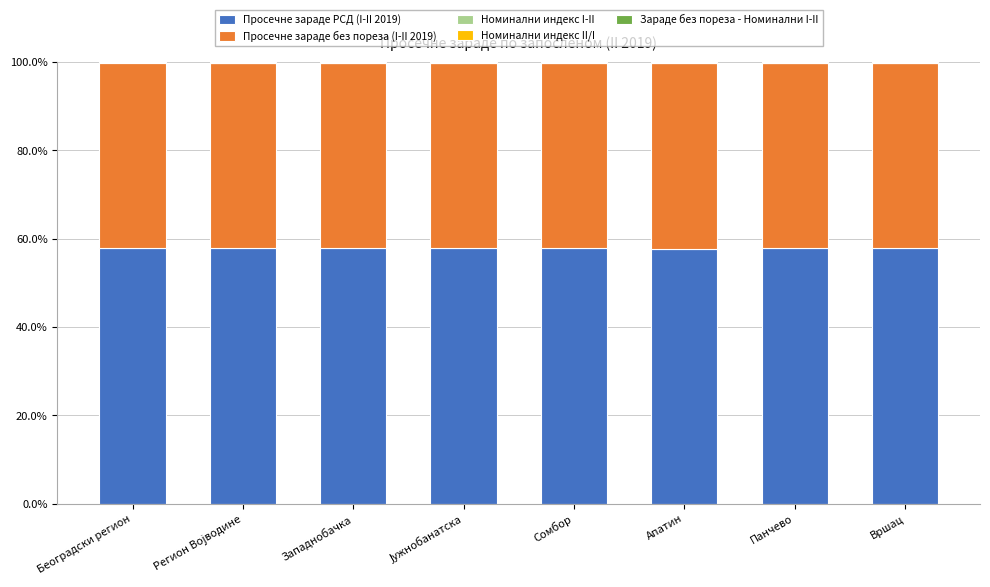

What is the maximum value for Просечне зараде РСД (I-II 2019)?

57.9